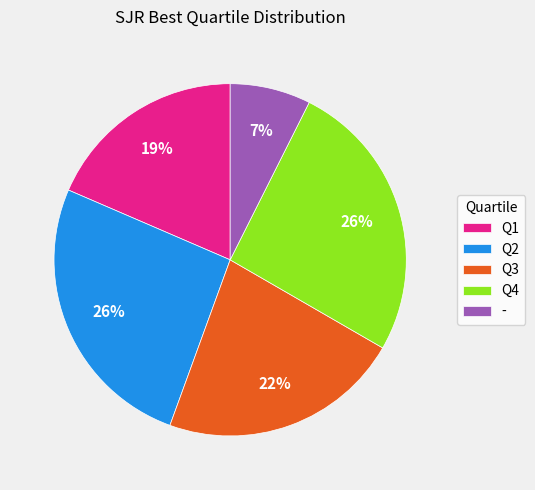

How many slices are in this pie chart?

5